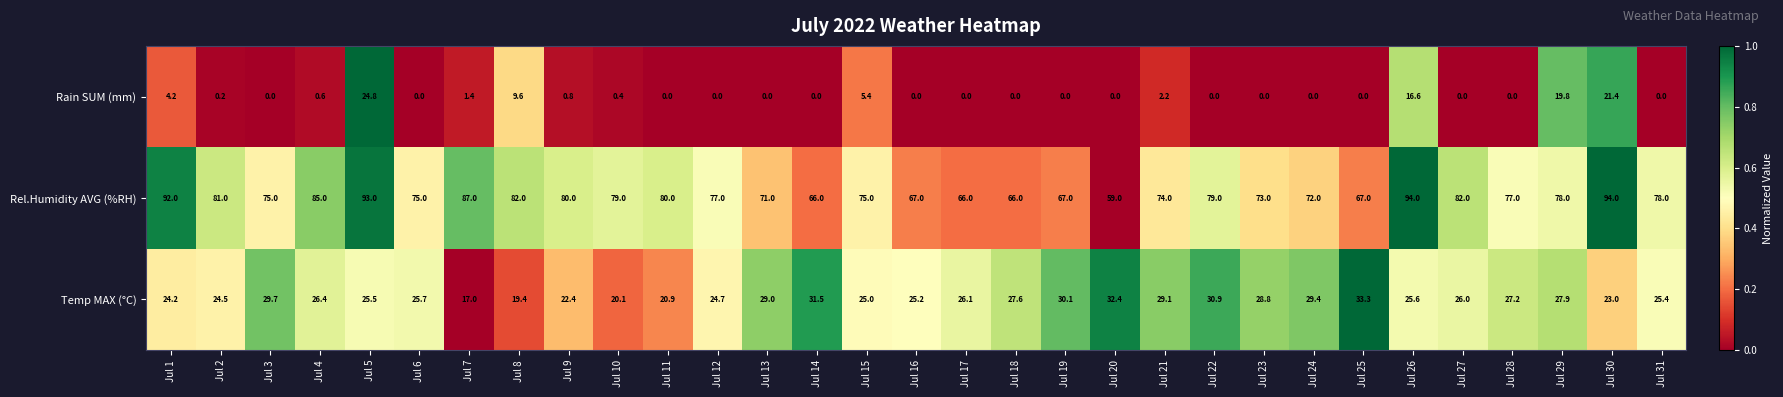

What is the lowest value of the Temp MAX (°C) series?

17.0